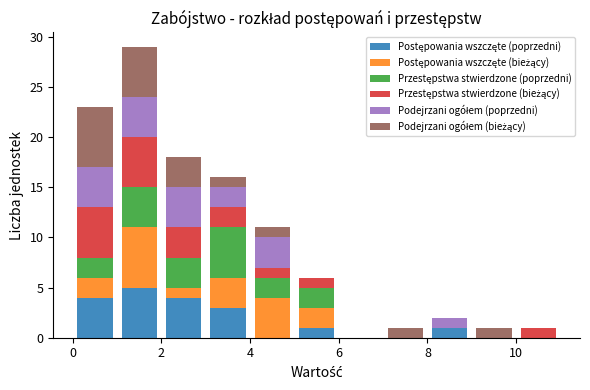

Which range on the x-axis has the tallest stacked bar (by total height)?

1 to 2